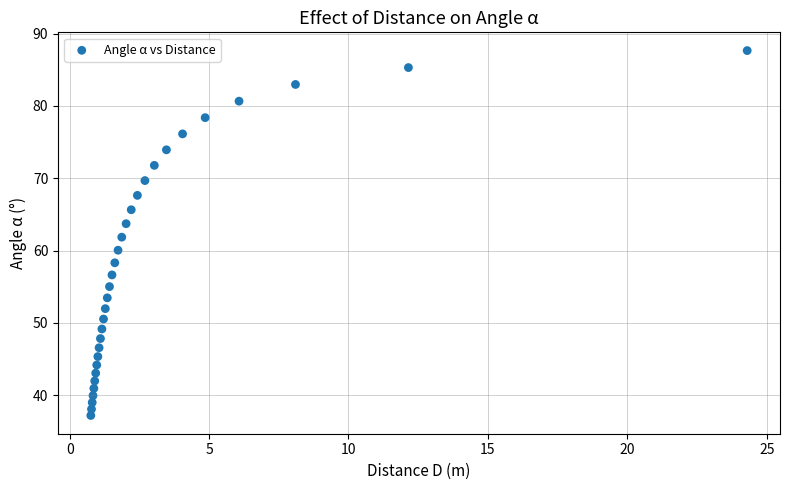

What is the range of Y values (max minus min)?

50.4